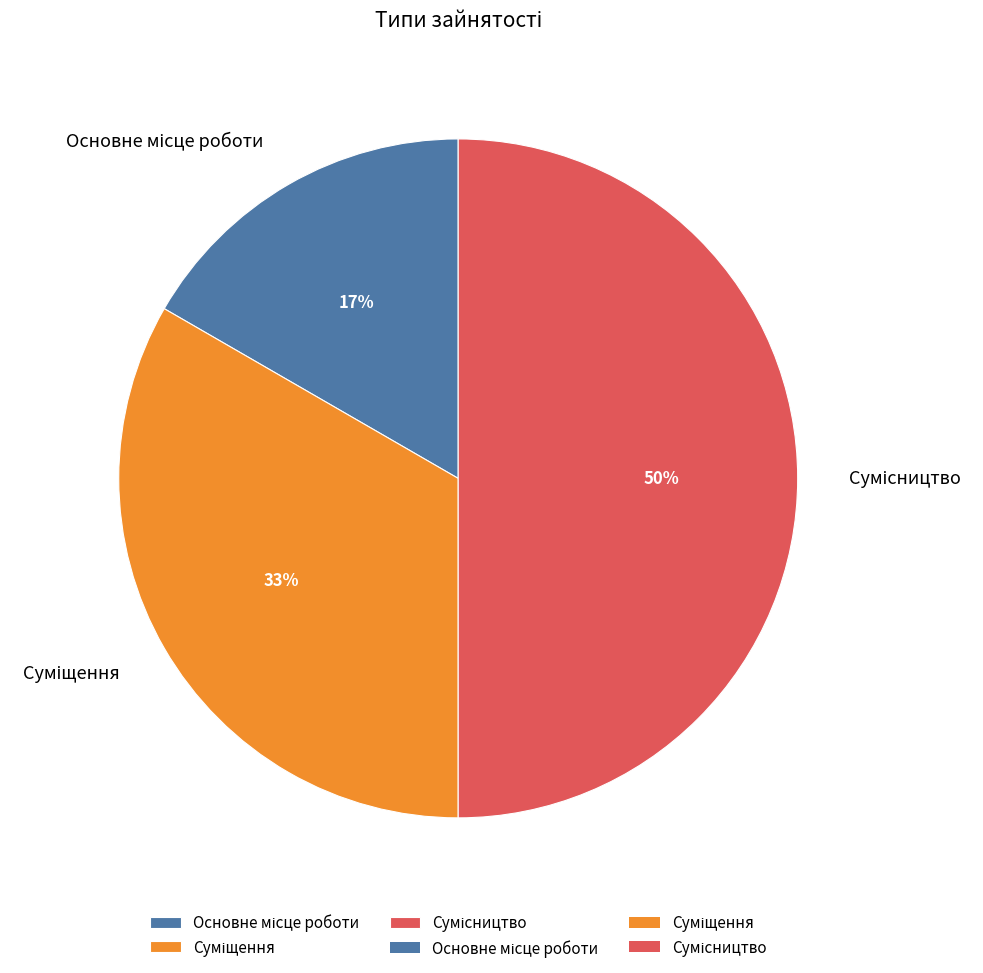

To the nearest percent, what is the difference between the largest and smallest slice percentages?

33%